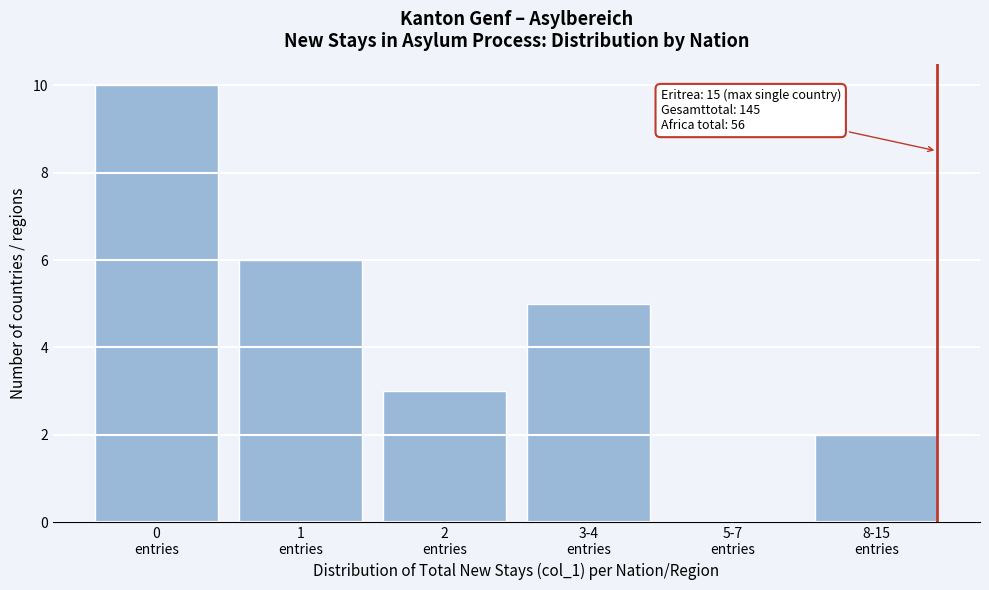

What is the sum of all values?

26